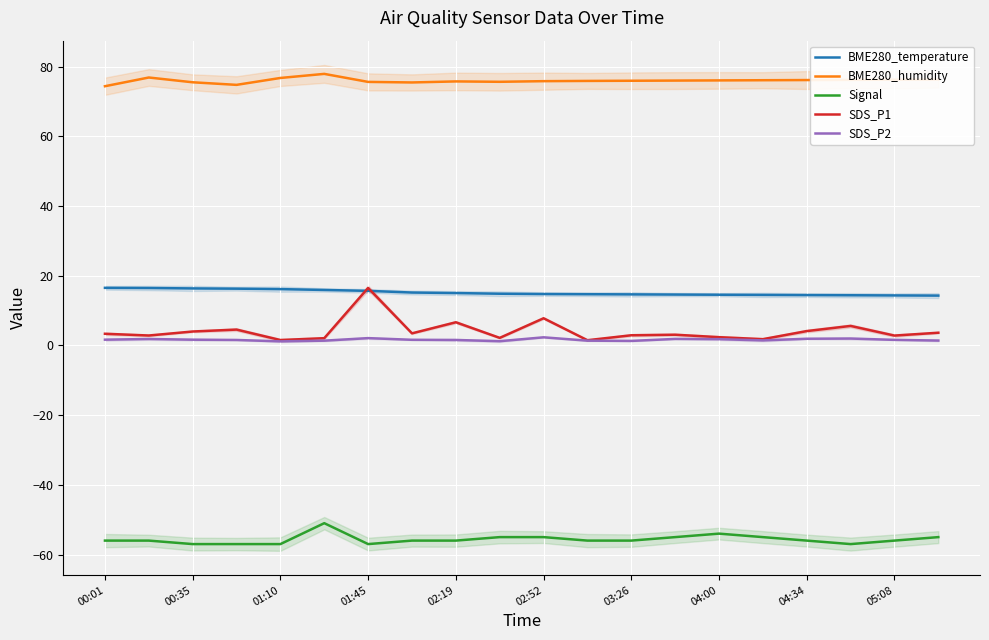

What is the average value of the Signal series?

-55.6